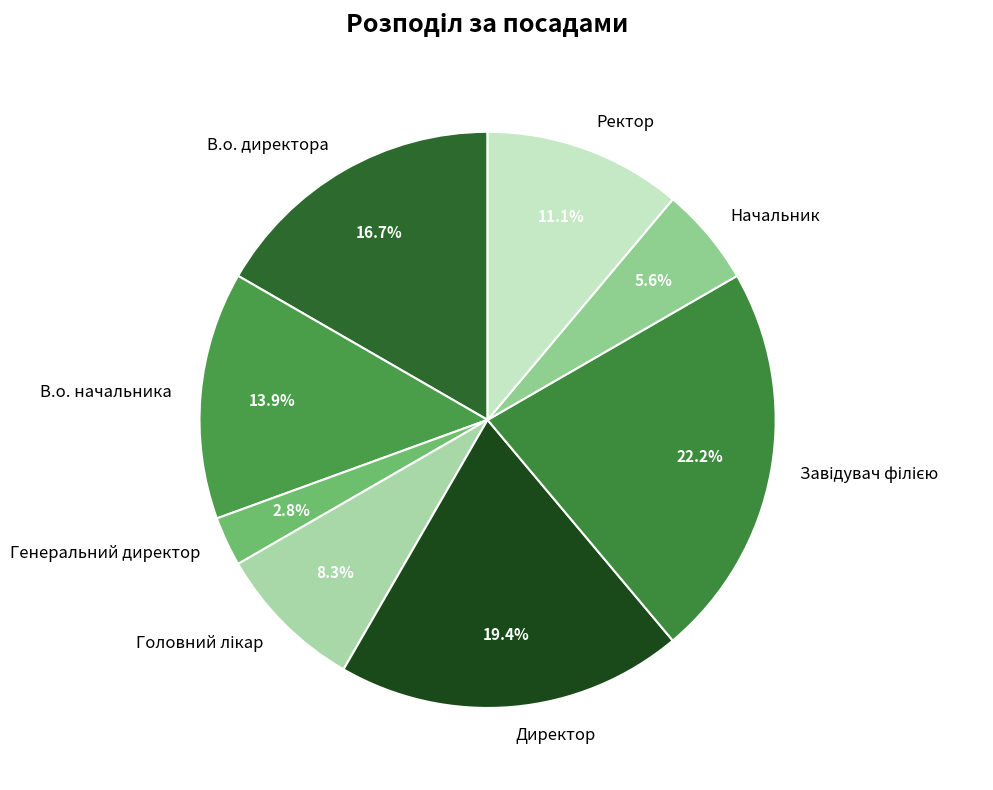

Is there a majority slice in this chart?

No